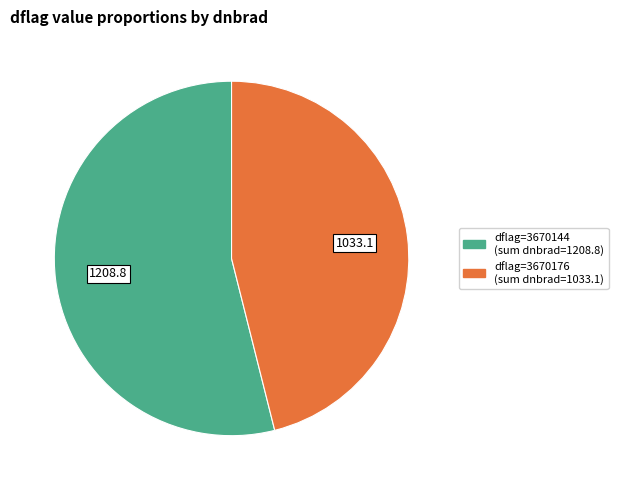

Does any single category account for the majority?

Yes